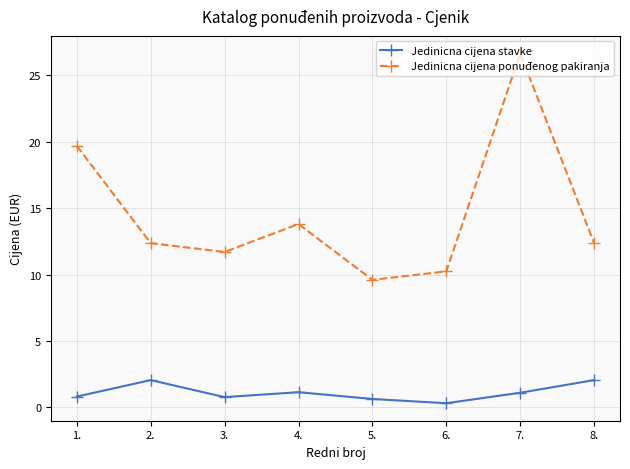

Is it true that Jedinicna cijena stavke equals 2.1 at 2.?

True